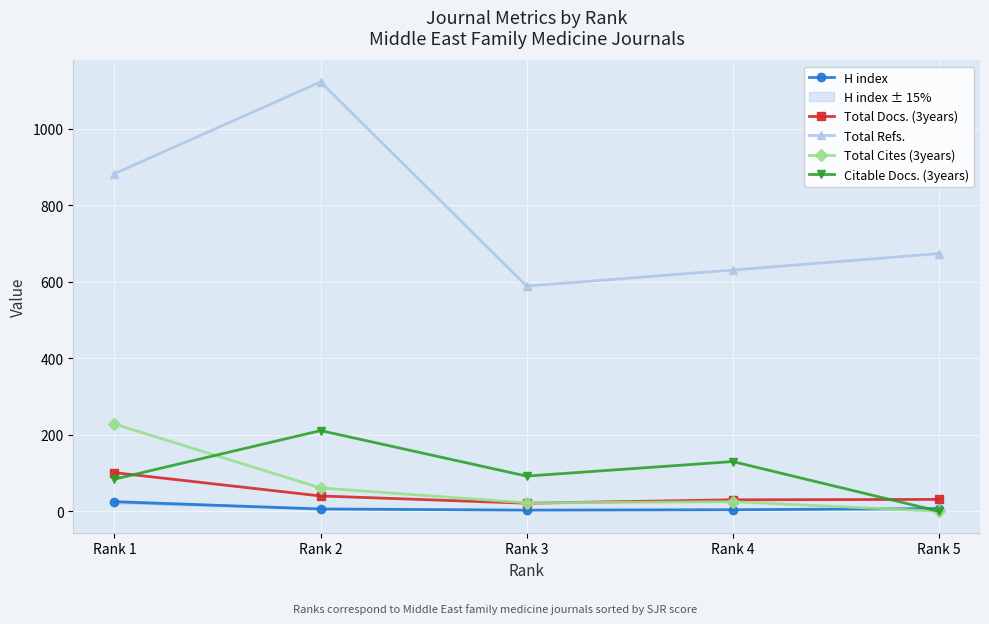

What is the value of the H index point at the 3rd from the left?

3